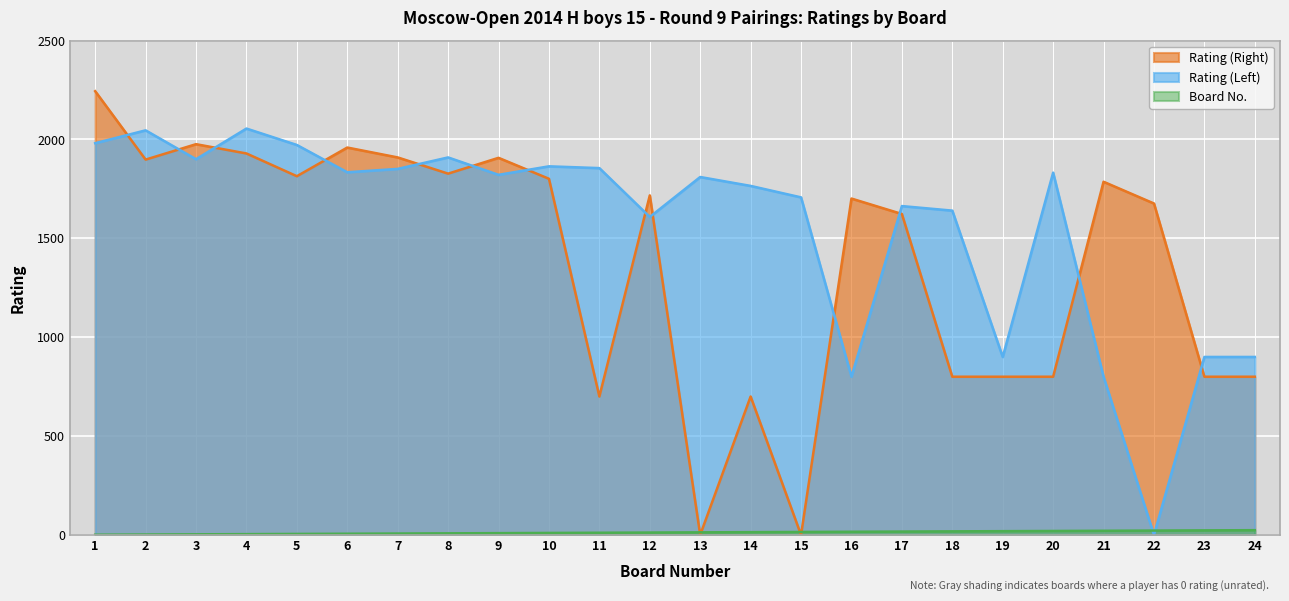

Which series has the largest total across all categories?

Rating (Left)